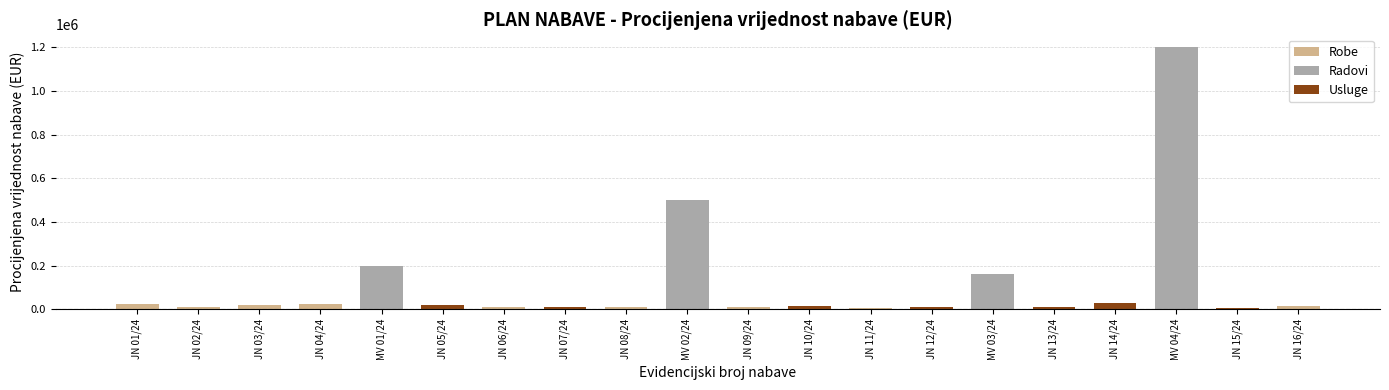

Where is the data nearest to the value 604000?

MV 02/24